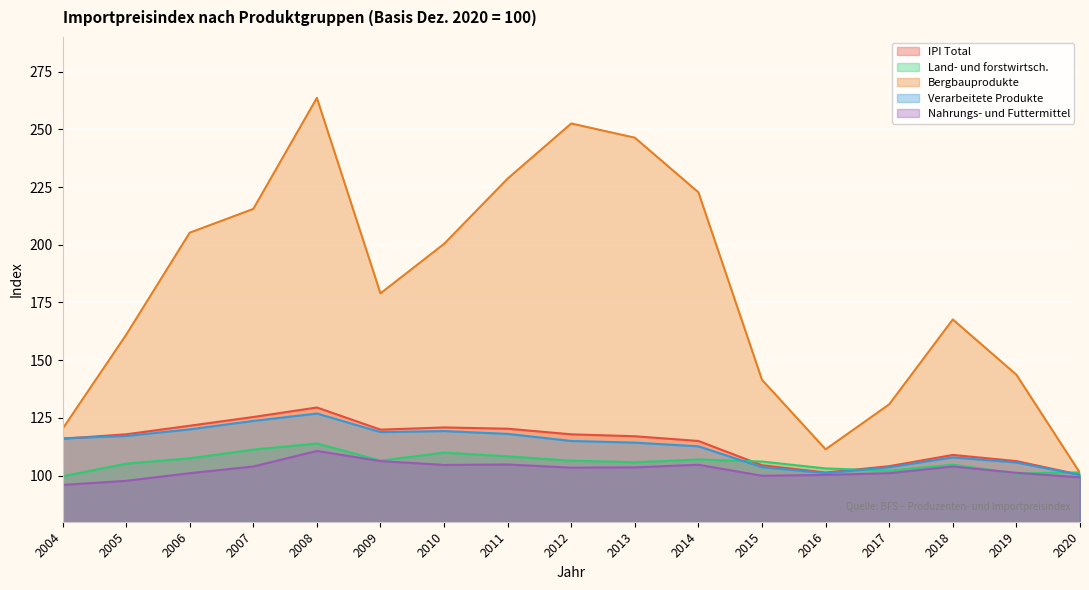

After their last crossing, which series has the higher values: Land- und forstwirtsch. or IPI Total?

Land- und forstwirtsch.